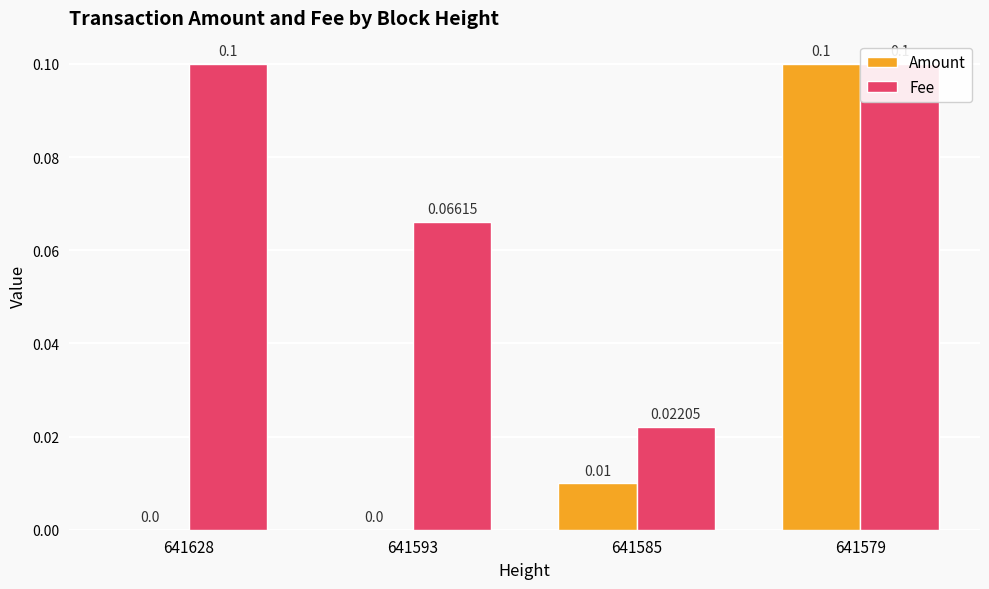

Where is Fee nearest to the value 0?

641585